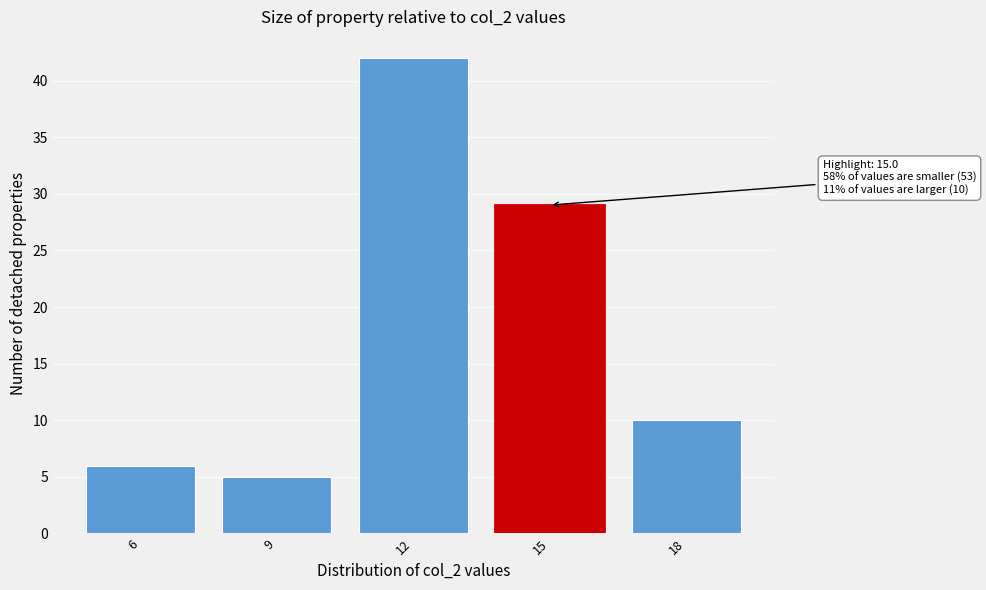

Reading left to right, extract all data points from this chart.

6=6	9=5	12=42	15=29	18=10